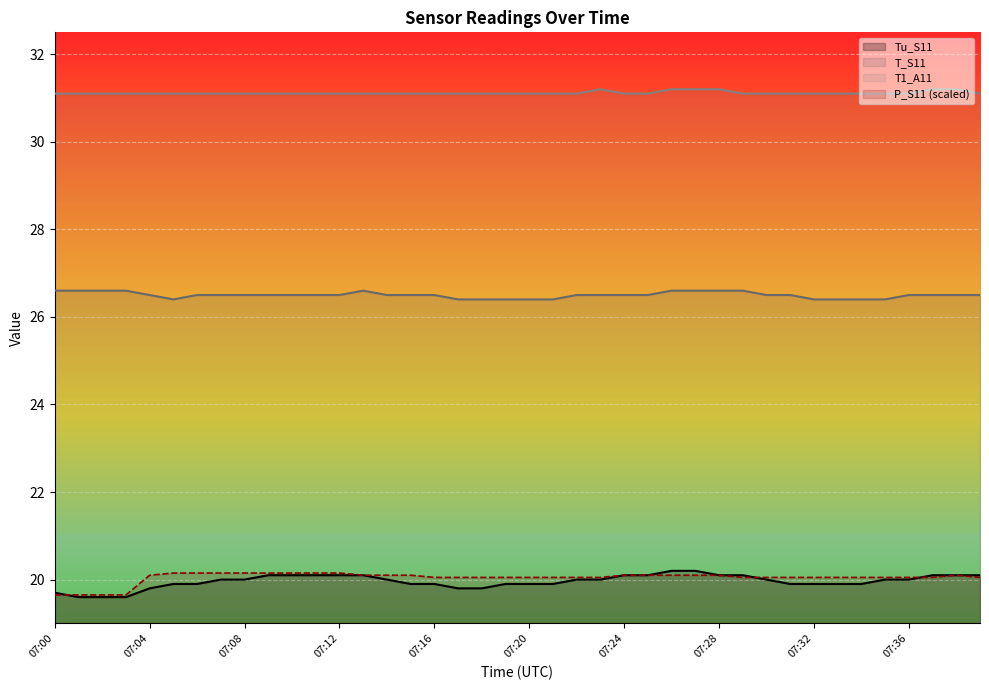

What is the value of the Tu_S11 point at the 27th from the left?

20.2